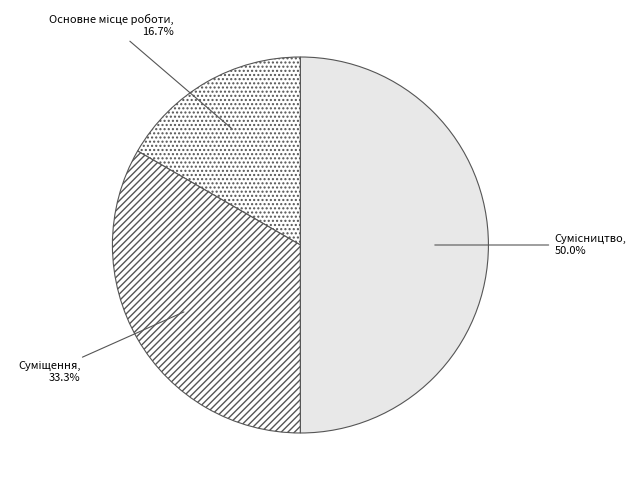

Which slice is the smallest?

Основне місце роботи